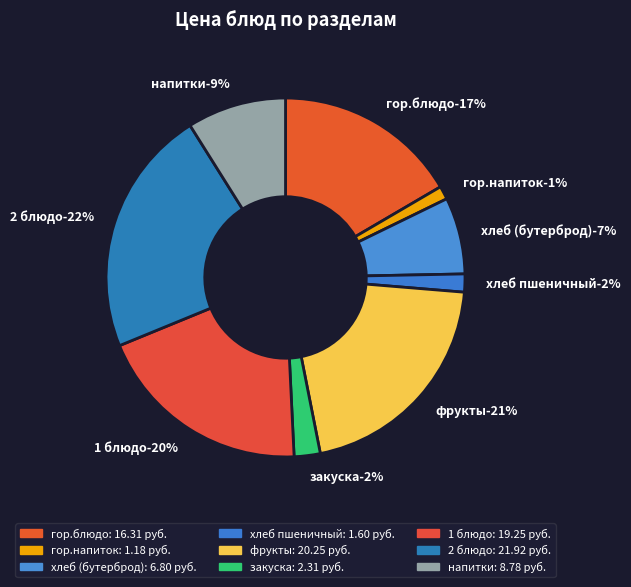

Which category has the biggest portion of the pie?

2 блюдо